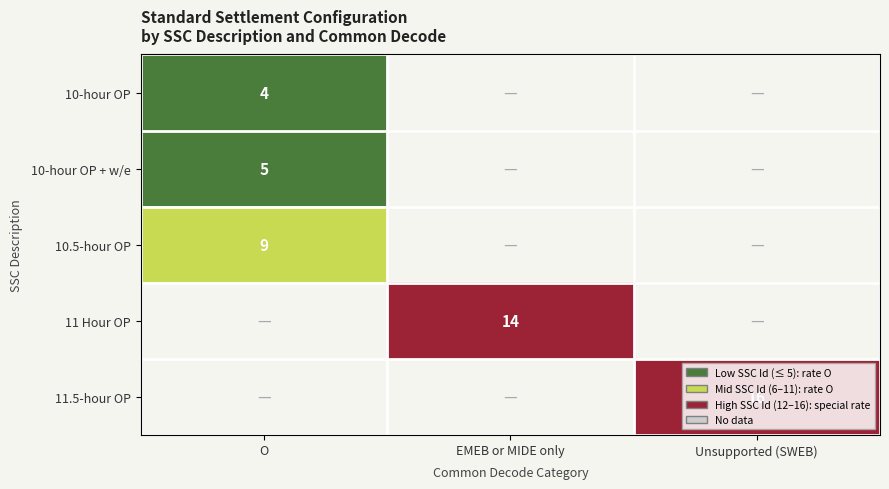

The value of 10-hour OP at O is 0.9. True or false?

False